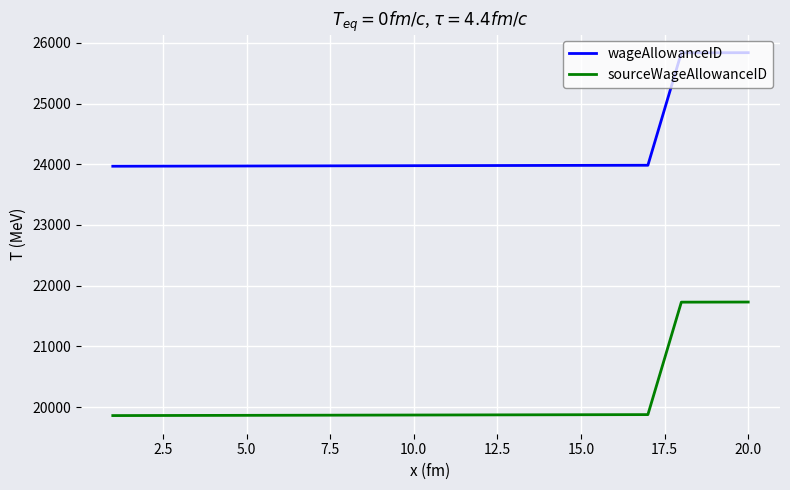

Does the chart have visible grid lines?

Yes